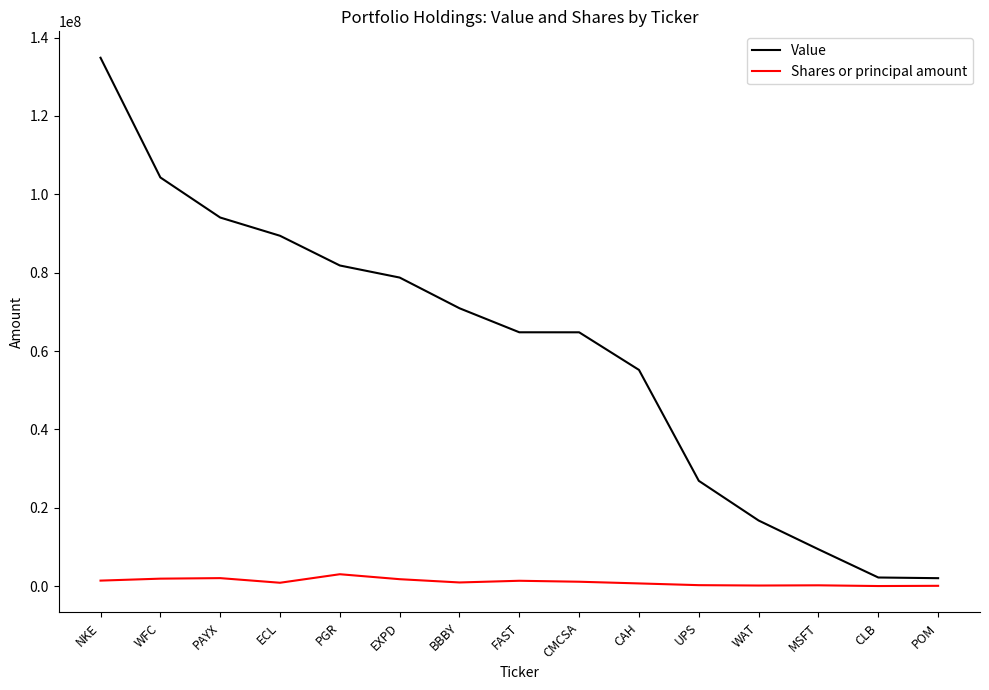

The Value series shows 135300219 at PAYX. True or false?

False